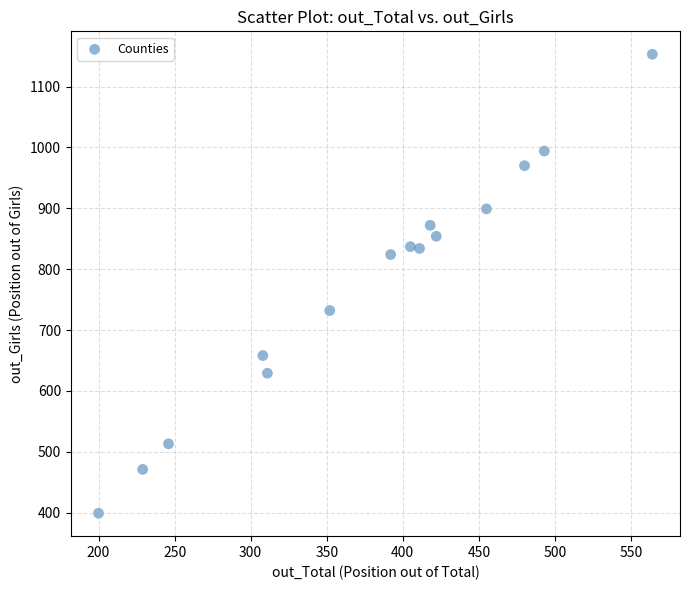

What is the range of Y values (max minus min)?

754